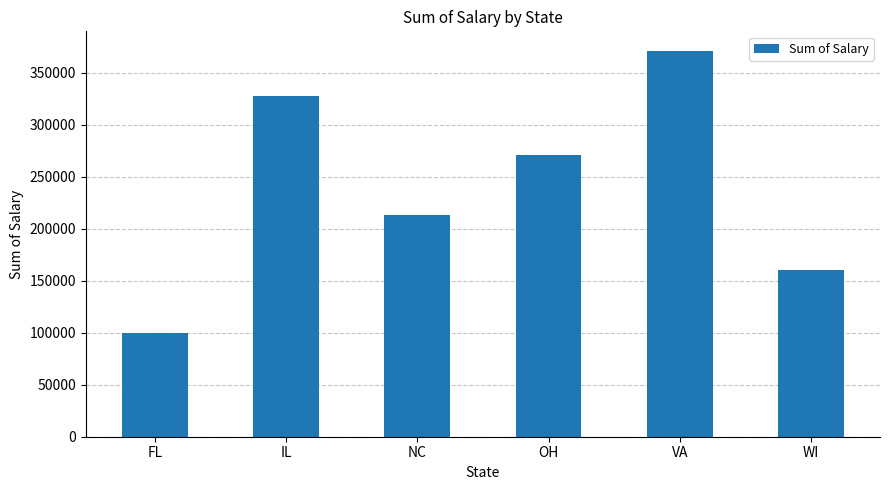

How many bars are there in total?

6